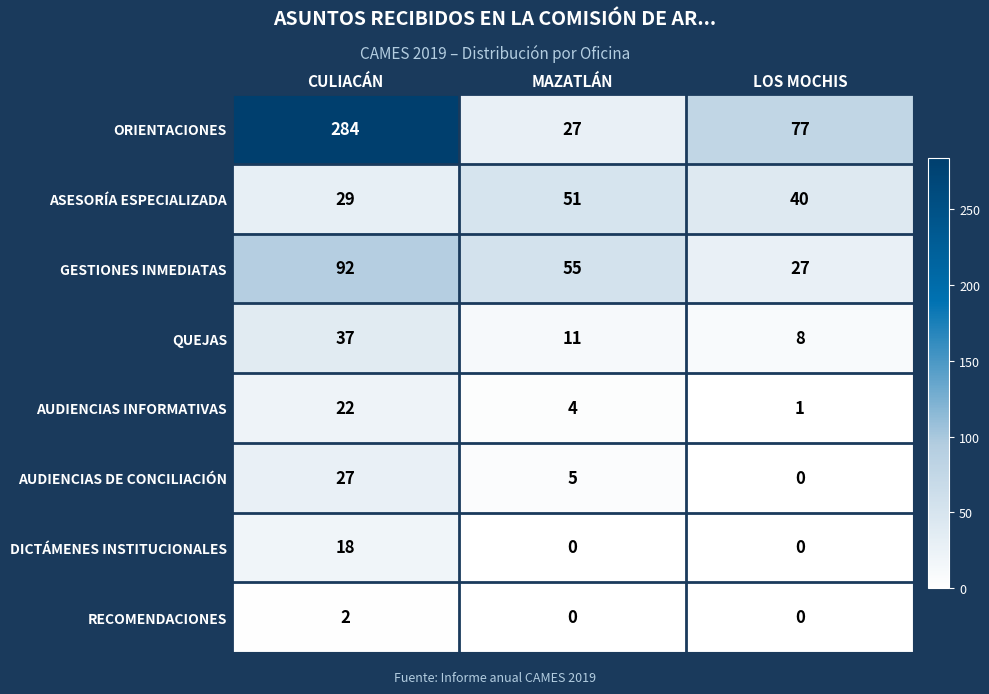

What is the maximum value for GESTIONES INMEDIATAS?

92